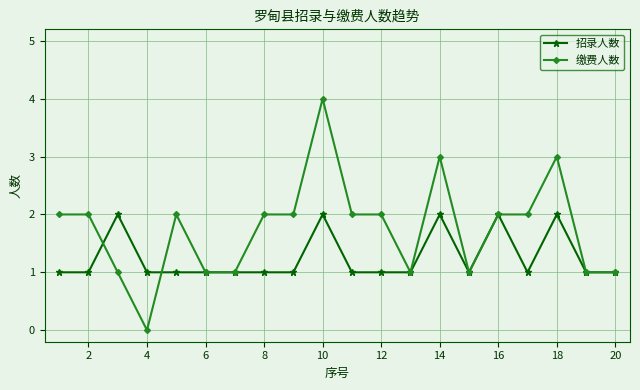

Which series has the largest total across all categories?

缴费人数